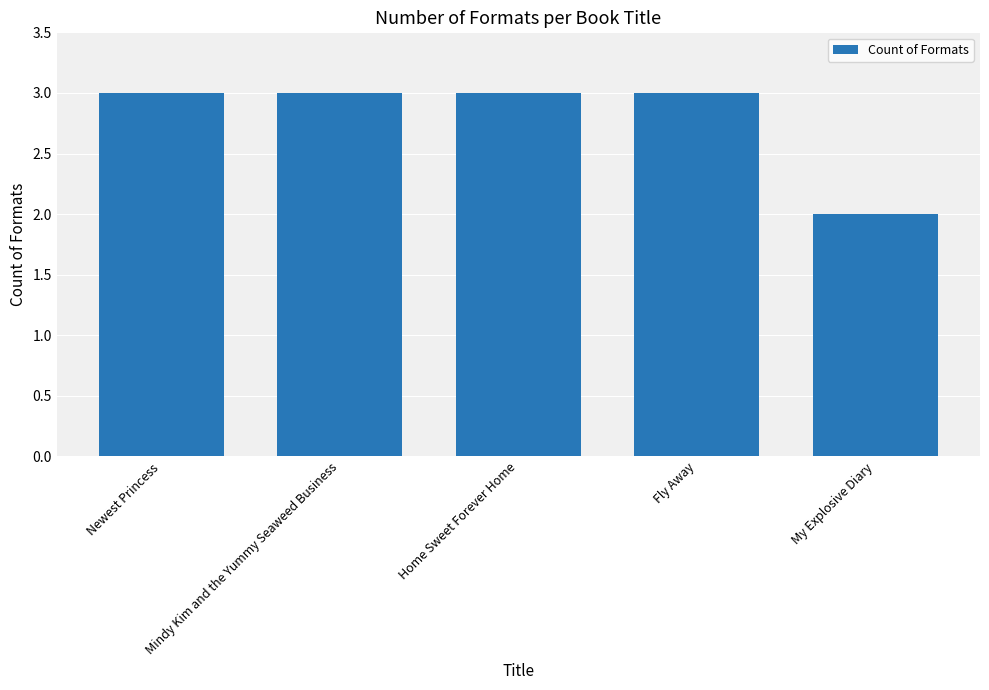

What value does the data have at Mindy Kim and the Yummy Seaweed Business?

3